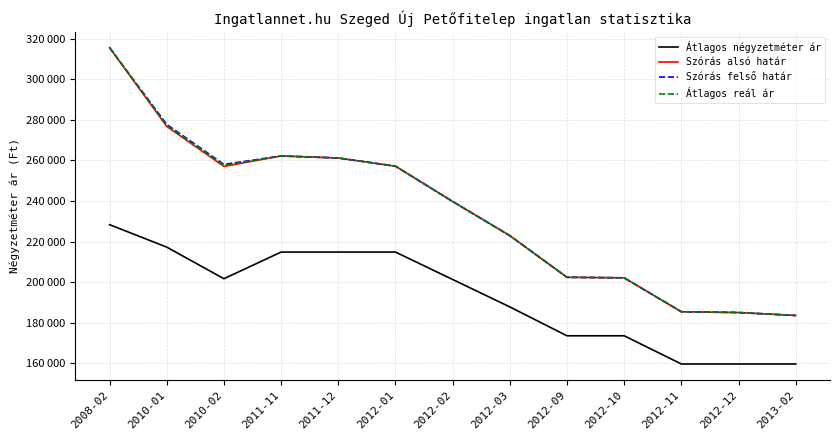

What is the spread (max minus min) of values at 2010-02?

56314